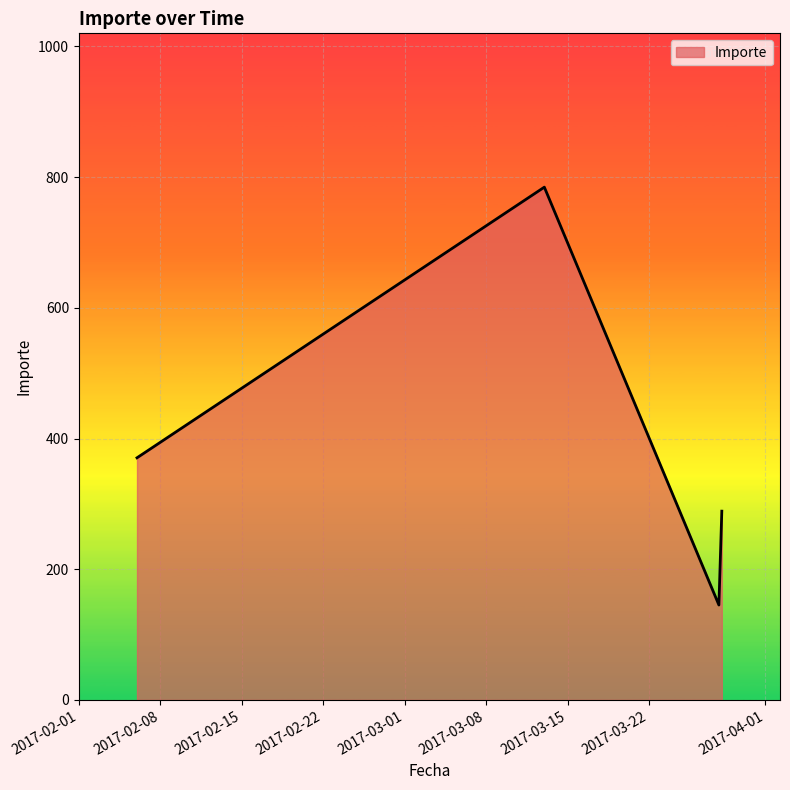

How many values exceed 370?

2